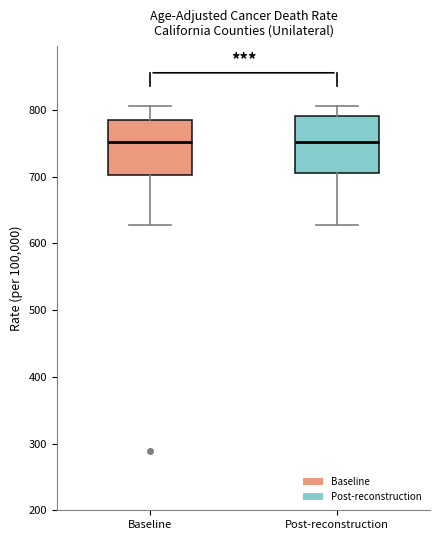

Reading left to right, transcribe this box plot: for each box, give where its median line is, the range the box spans, and where its two whiskers end, as read against the y-axis. The values are not printed on the chart, so give them approximately, as read against the axis.

Baseline: median 750, box 700 to 780, whiskers 630 to 810
Post-reconstruction: median 750, box 710 to 790, whiskers 630 to 810